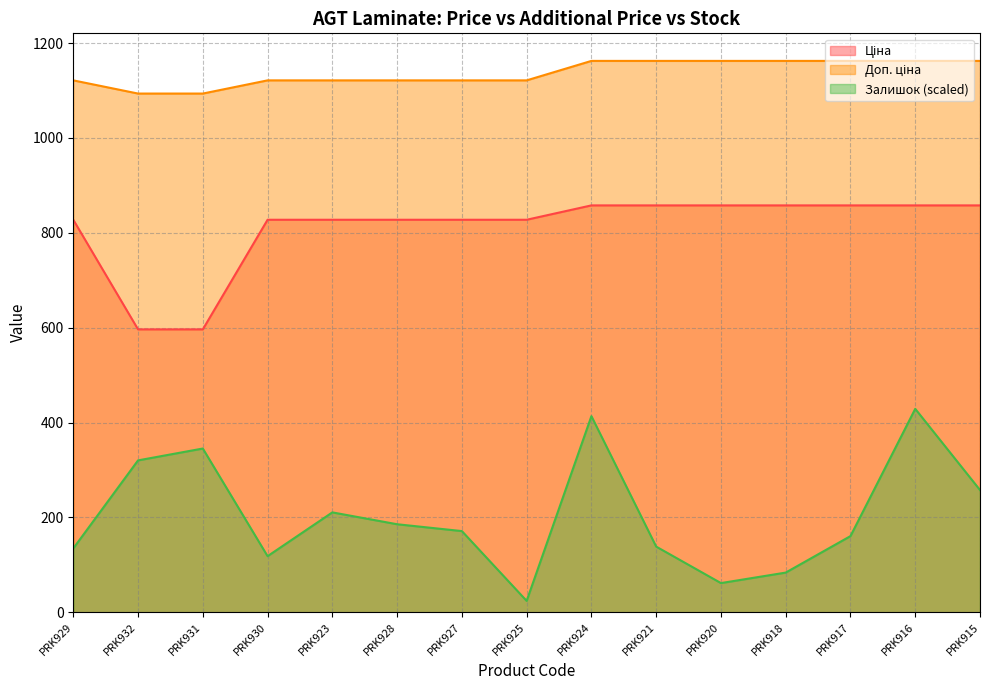

True or false: Доп. ціна and Ціна intersect in this chart.

False